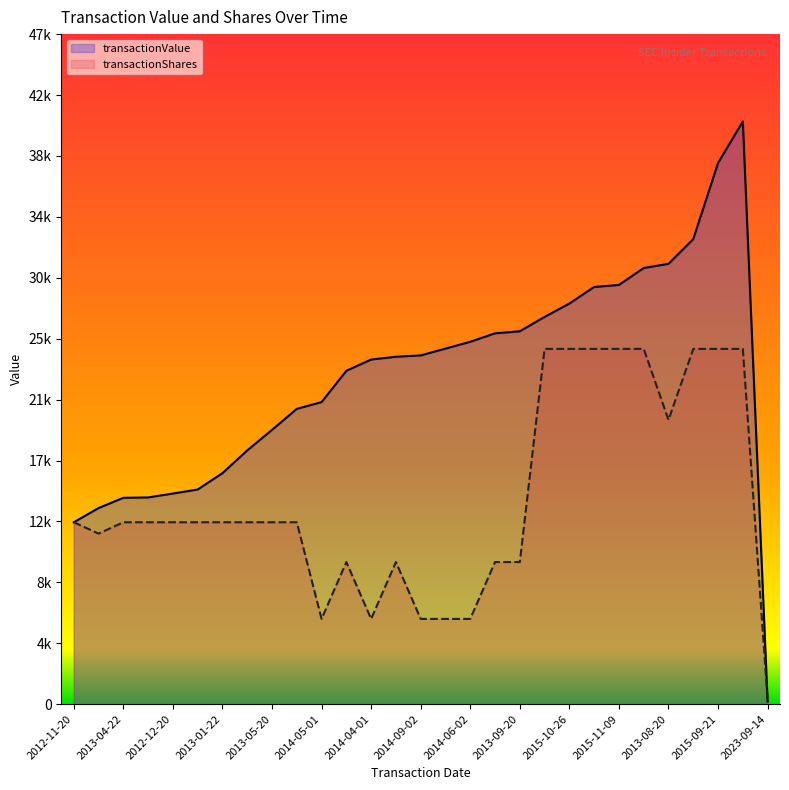

At which category is the sum across all series the highest?

2015-09-28